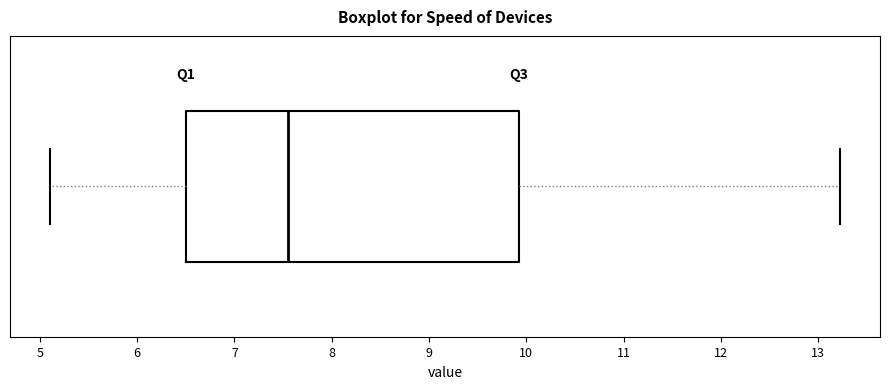

Read this box plot against the x-axis: the position of the median line, the range covered by the box, and the ends of both whiskers. The values are not printed on the chart, so give them approximately, as read against the axis.

median 7.6, box 6.5 to 9.9, whiskers 5.1 to 13.2